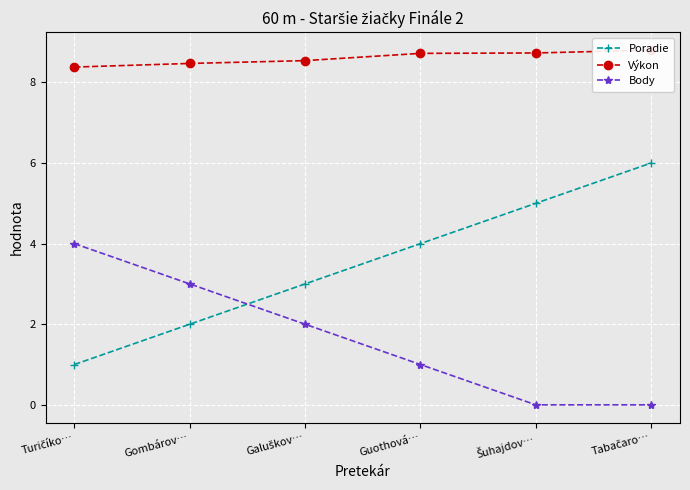

What is the sum of the Poradie values at Tabačaro… and Galuškov…?

9.0